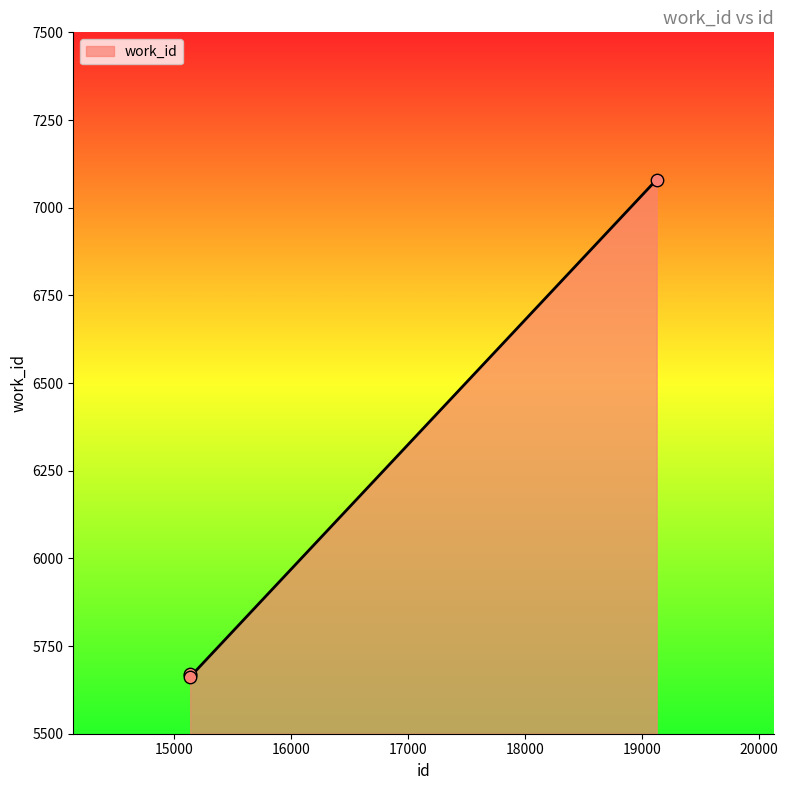

What is the average value?

6020